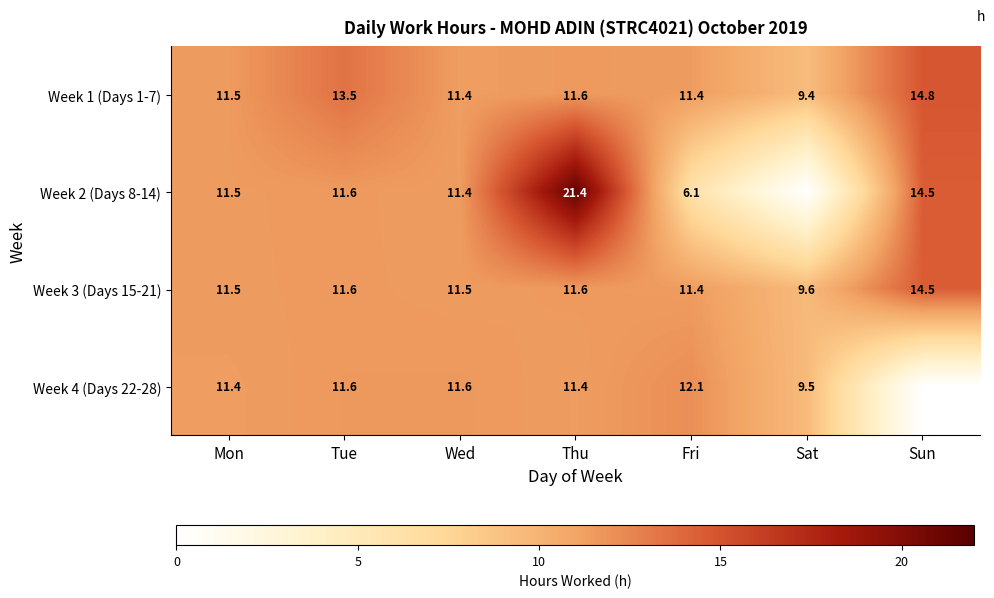

The value of Week 1 (Days 1-7) at Mon is 15.6. True or false?

False